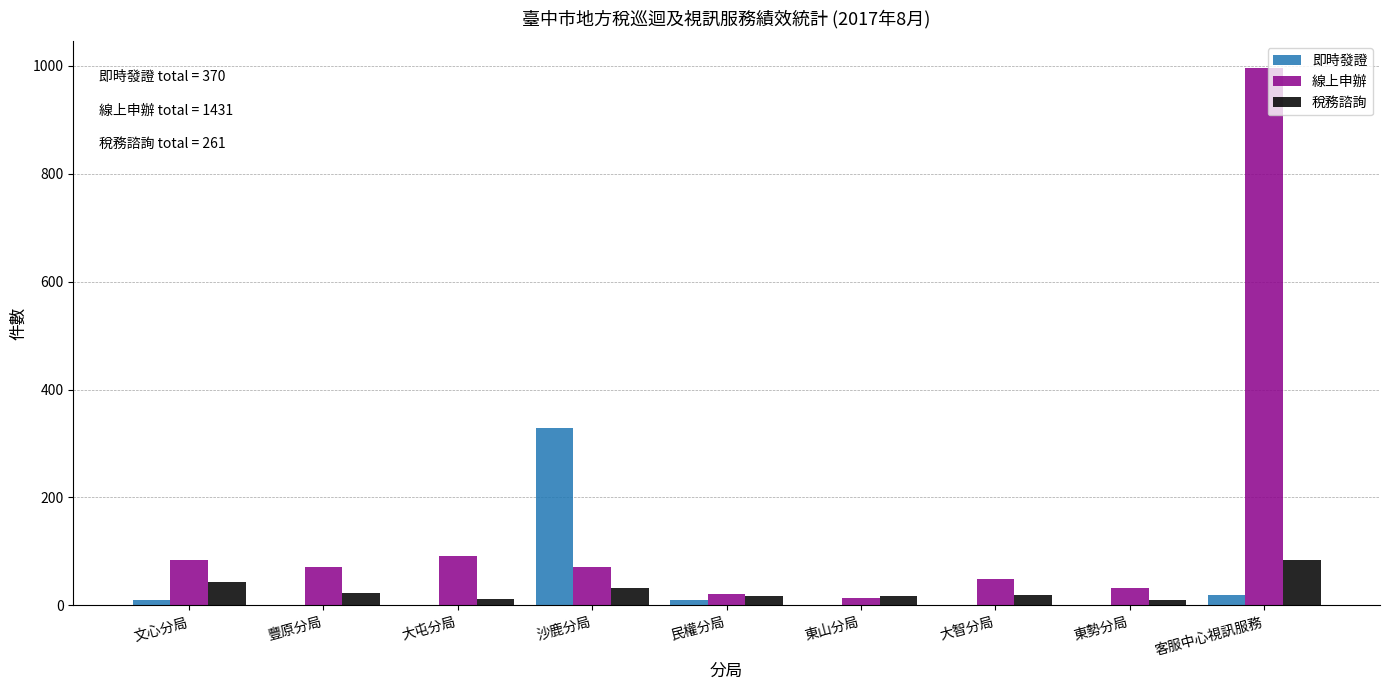

At which label does 線上申辦 reach its peak?

客服中心視訊服務